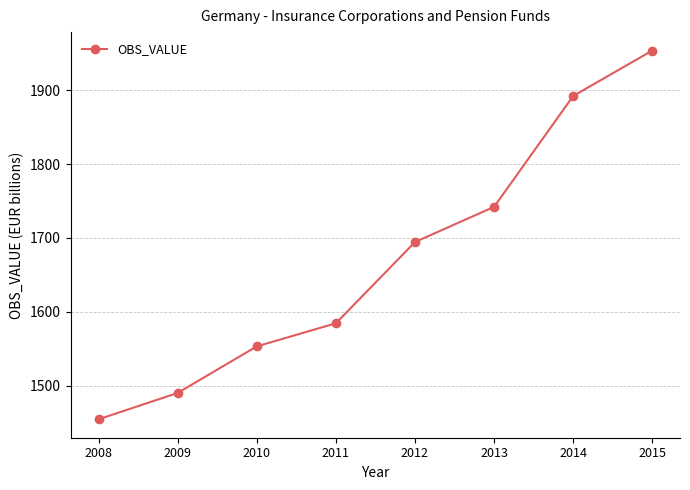

What is the average value?

1670.6